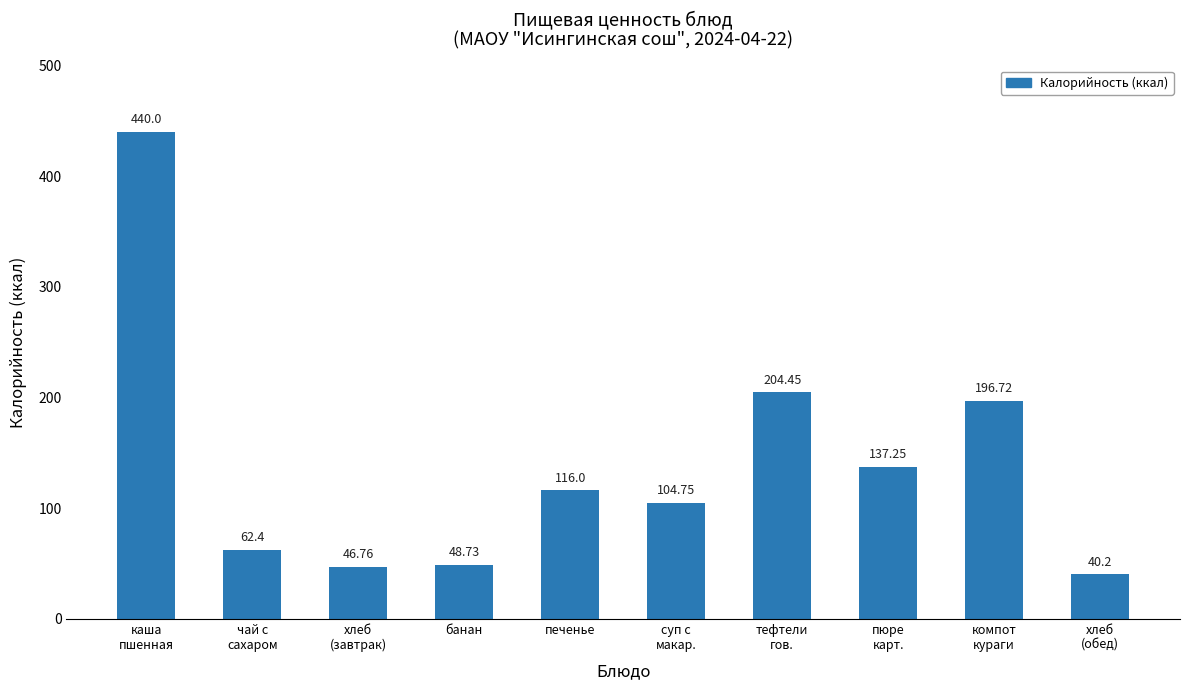

Where does the data first go above 116?

каша
пшенная